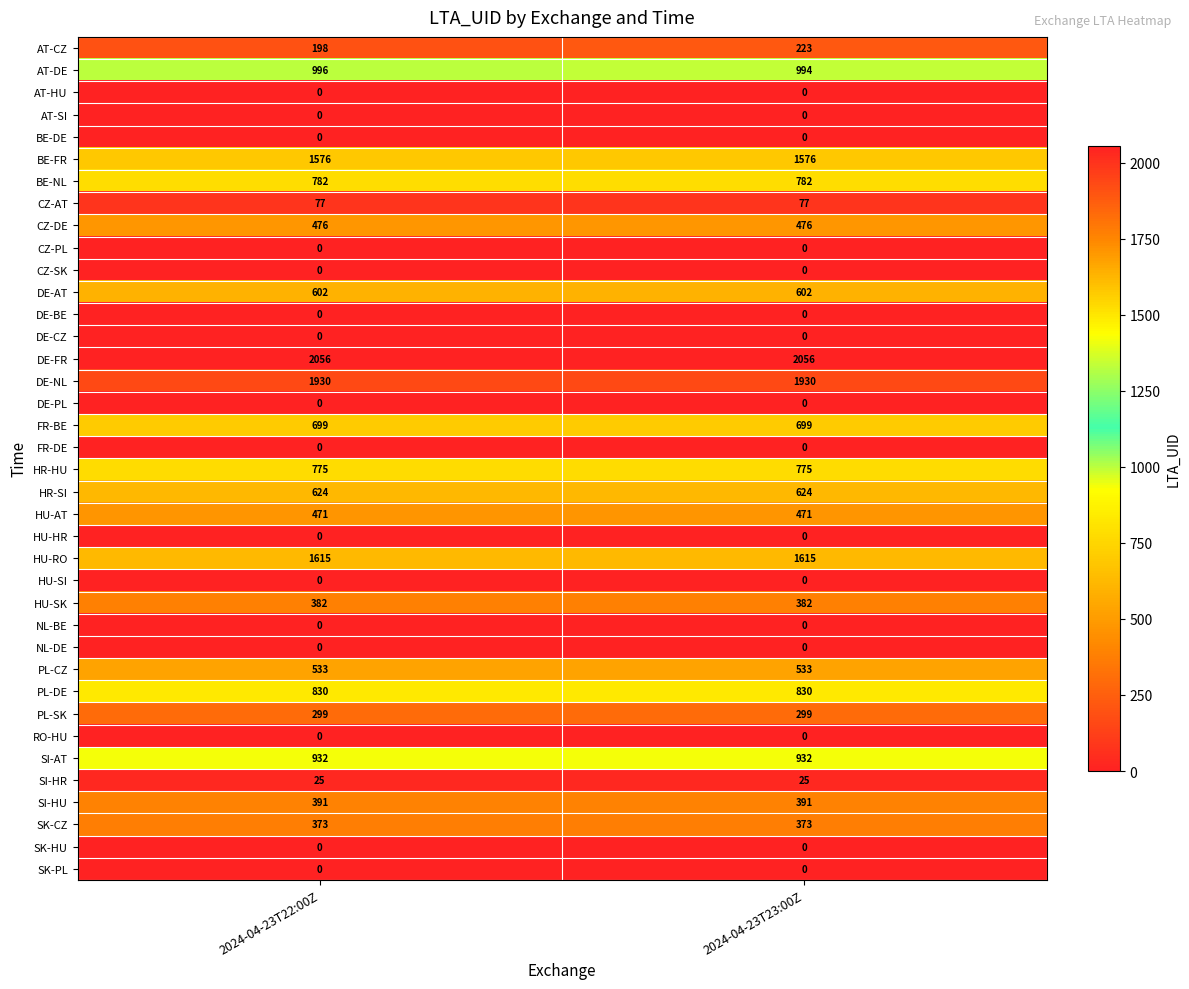

What is the maximum value shown in the chart?

2056